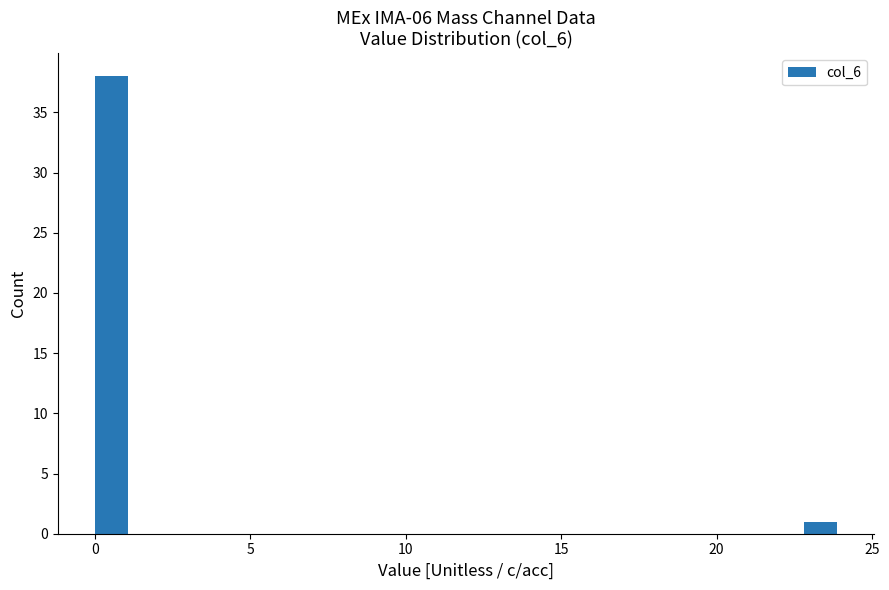

Around what value on the x-axis is the tallest bar? Give the approximate position of its centre, as read against the axis.

0.5